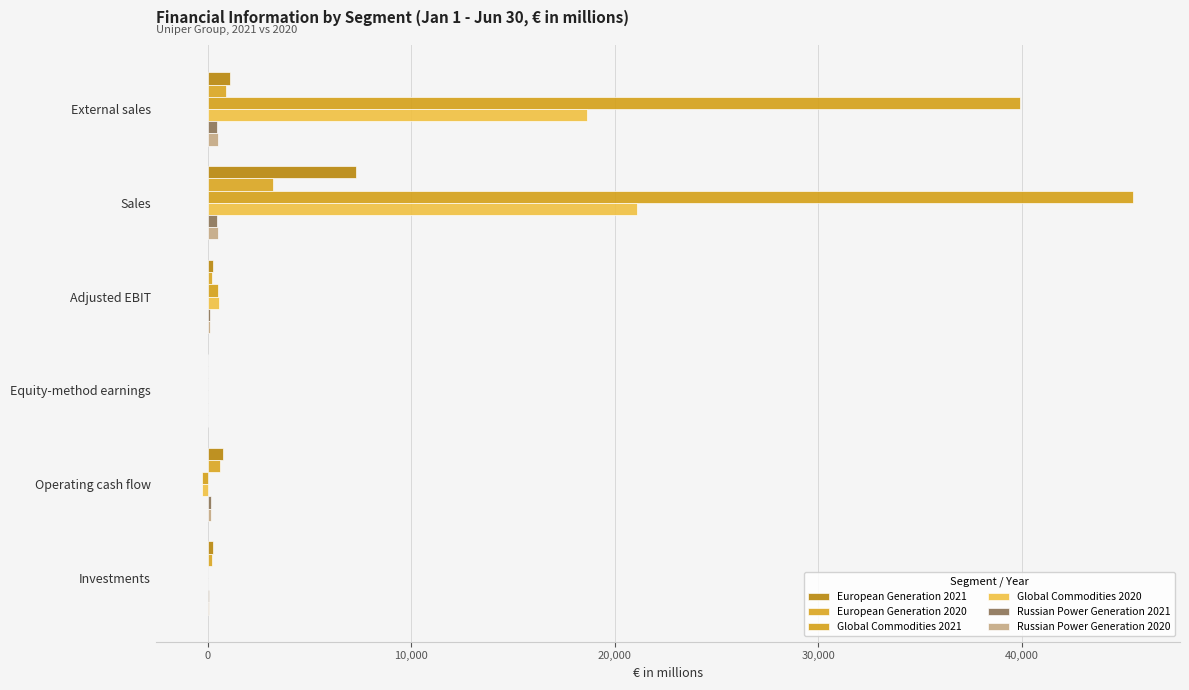

How many series are shown in this chart?

6